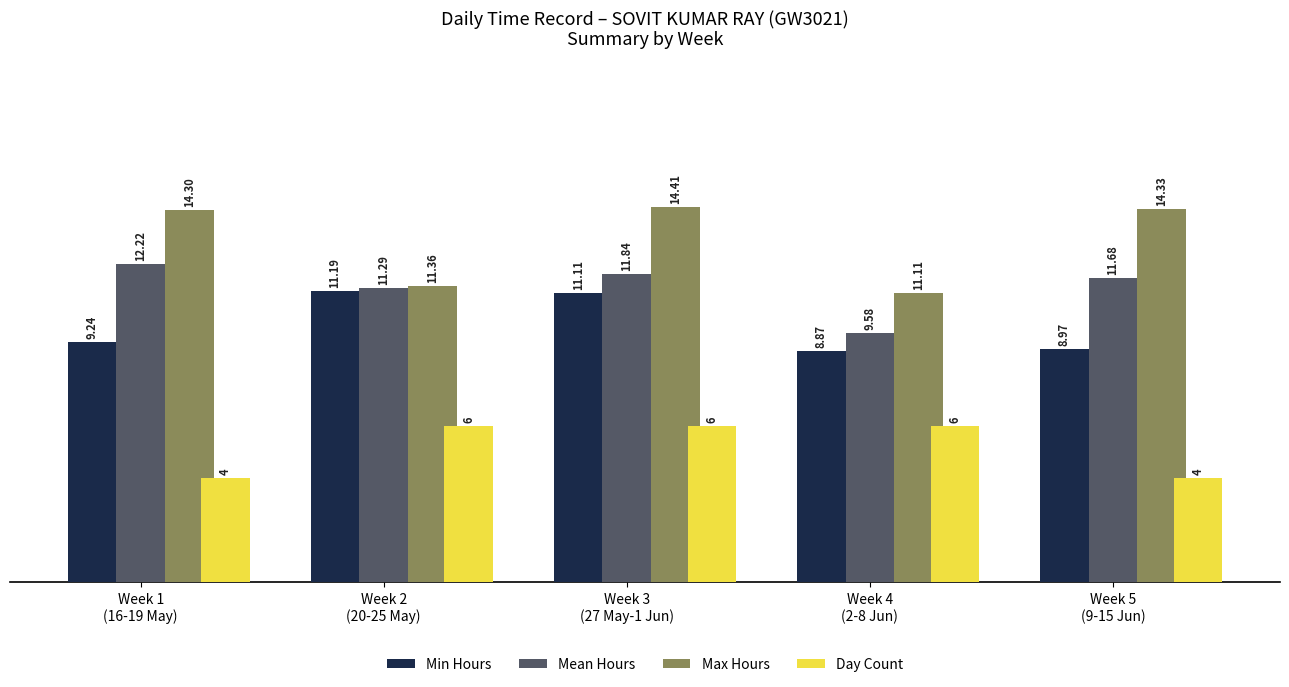

What is the sum of all Max Hours values?

65.5